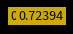

How many segments does this pie chart have?

7